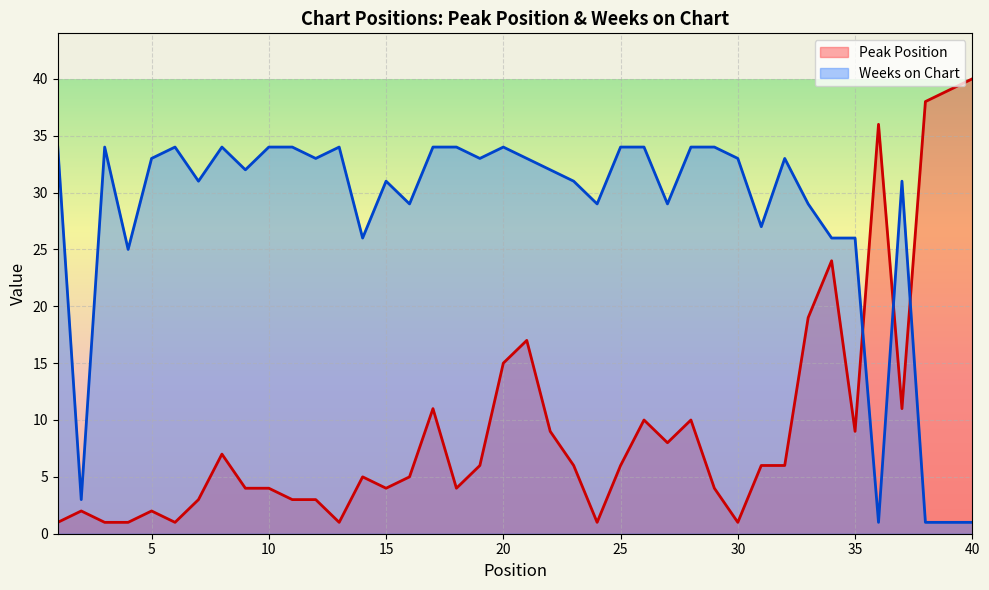

How many interior local peaks does the Weeks on Chart series have?

8